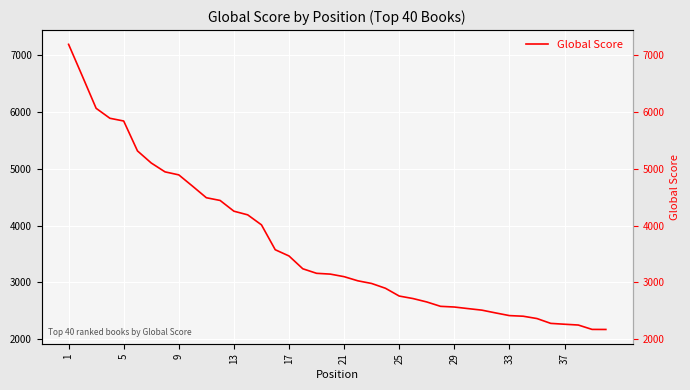

How many categories are shown in the chart?

40